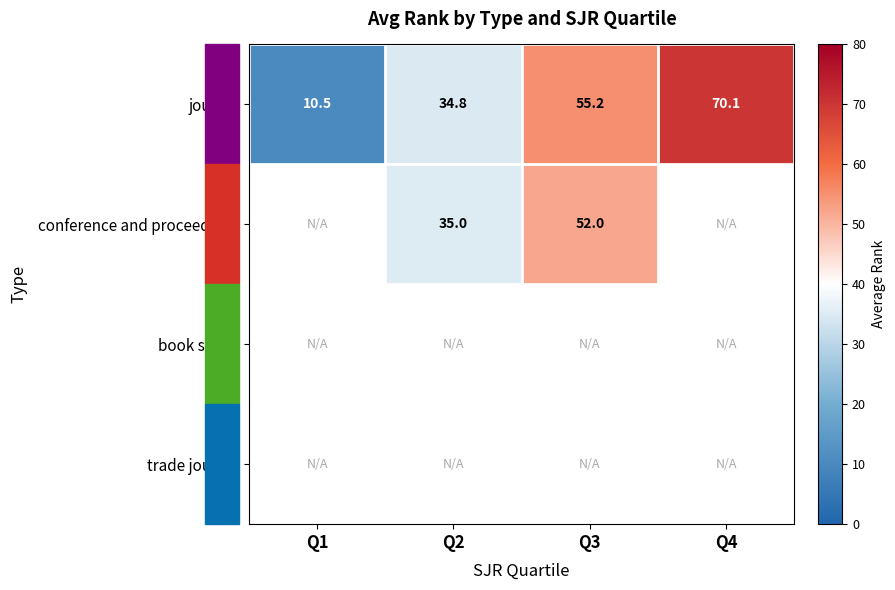

The conference and proceedings series shows 52.0 at Q3. True or false?

True